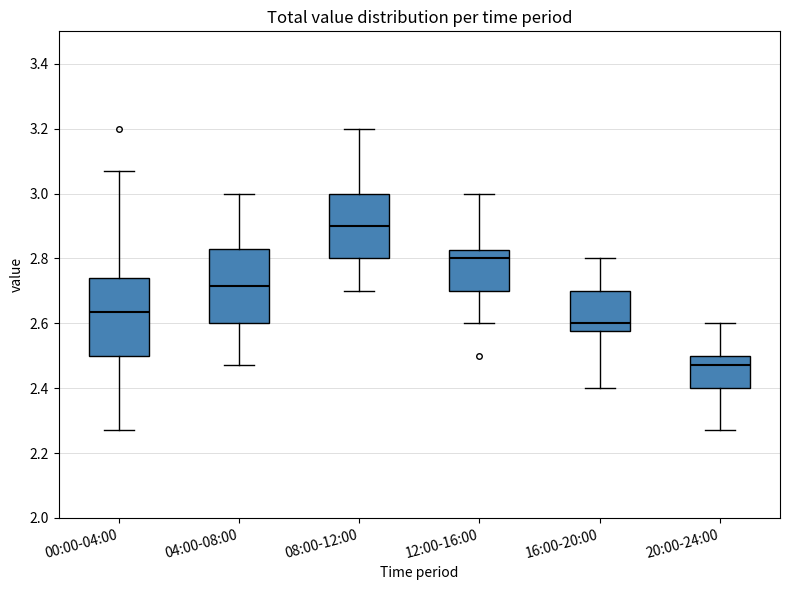

Which box's median line is the lowest?

20:00-24:00